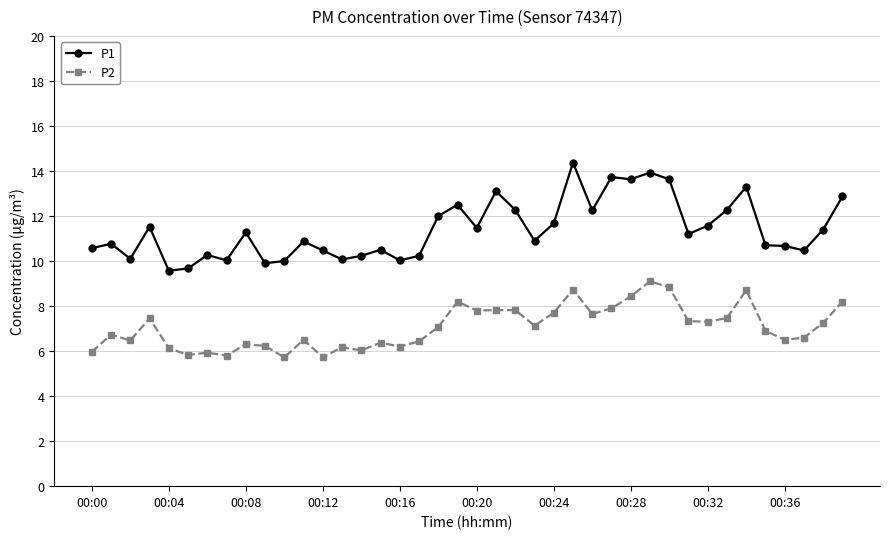

Rank the series by their average value, from lowest to highest.

P2, P1